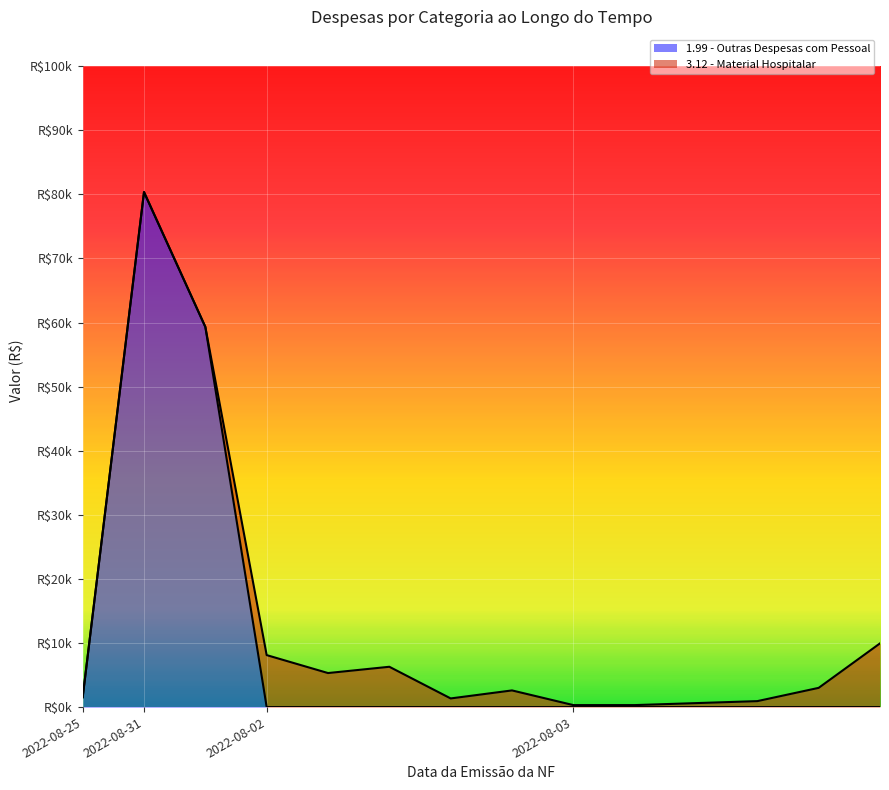

Between 2022-08-02 and 2022-08-03, which is larger?

2022-08-02